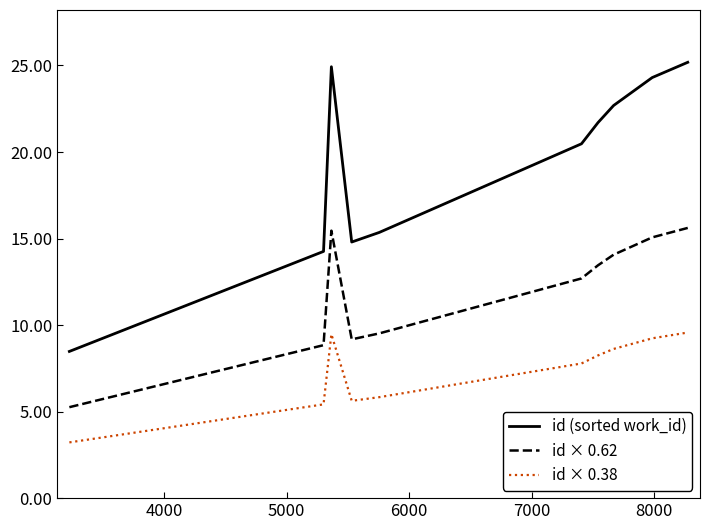

How many distinct data groups are displayed?

3